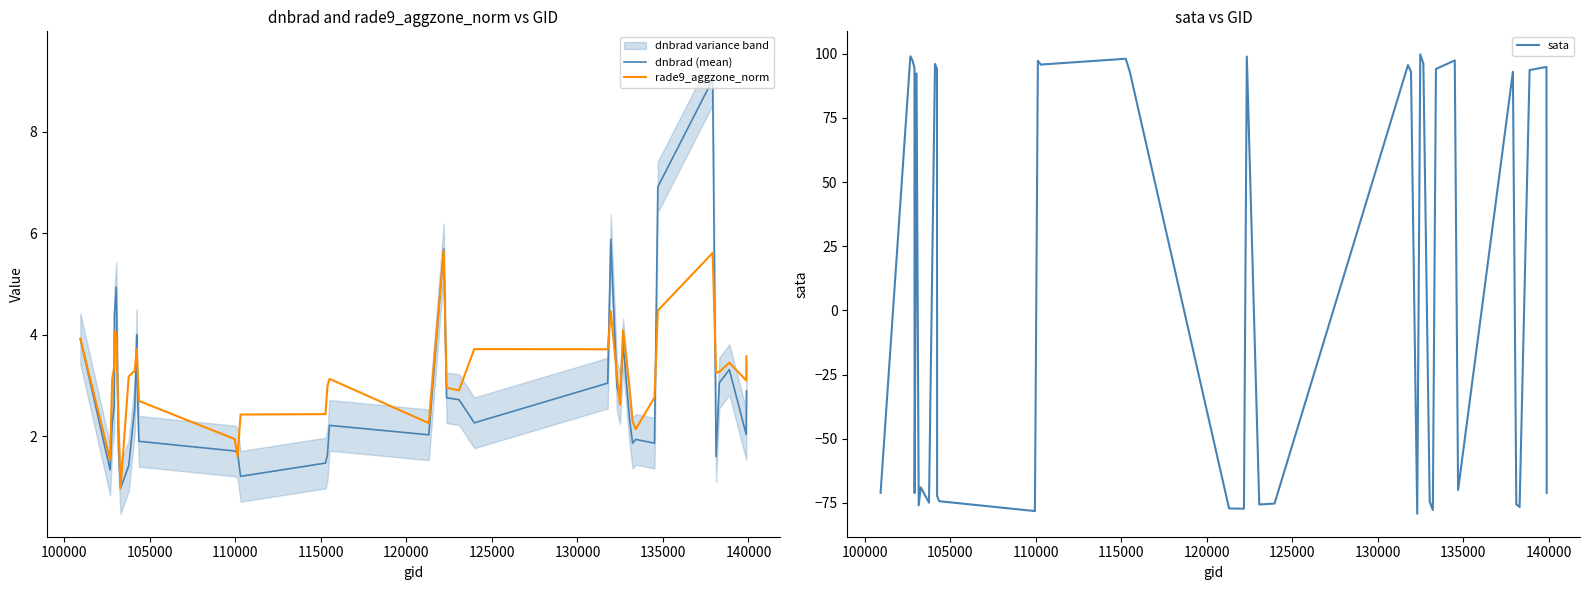

How many interior local valleys does the dnbrad (mean) series have?

10